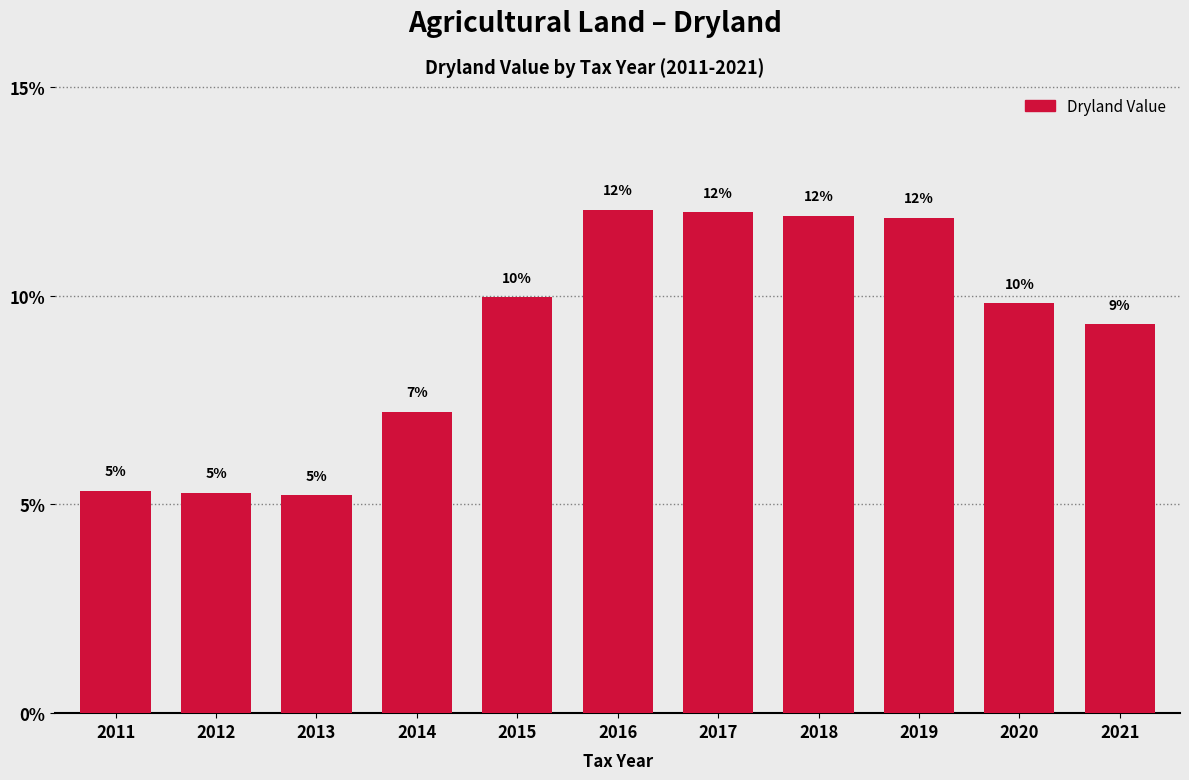

What is the value of the 10th bar from the left?

9.8